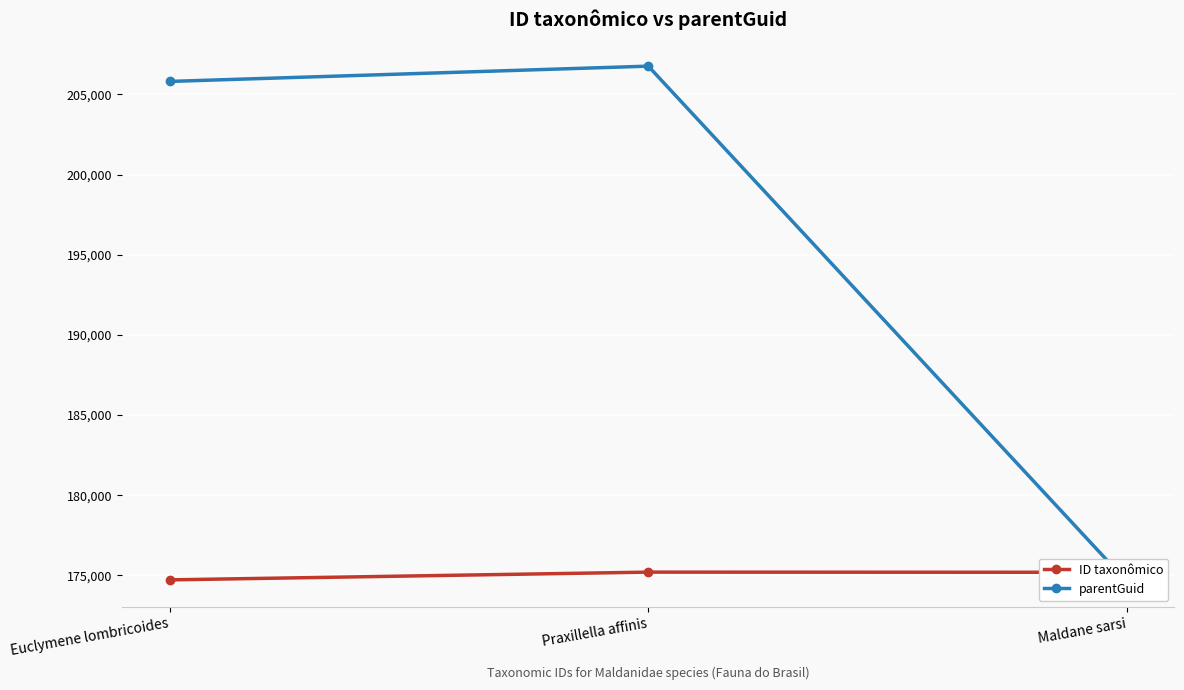

True or false: ID taxonômico has a value of 175210 at Praxillella affinis.

True